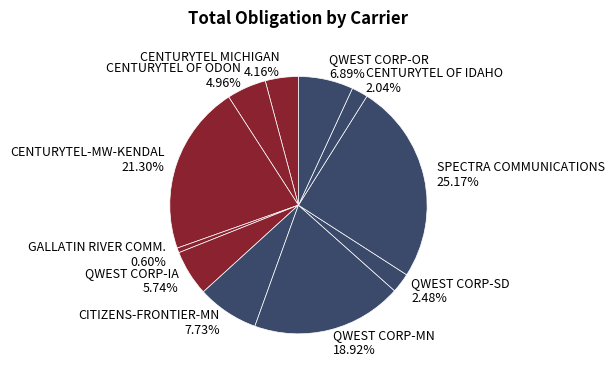

Is it true that CENTURYTEL-MW-KENDAL is 21% of the pie?

True